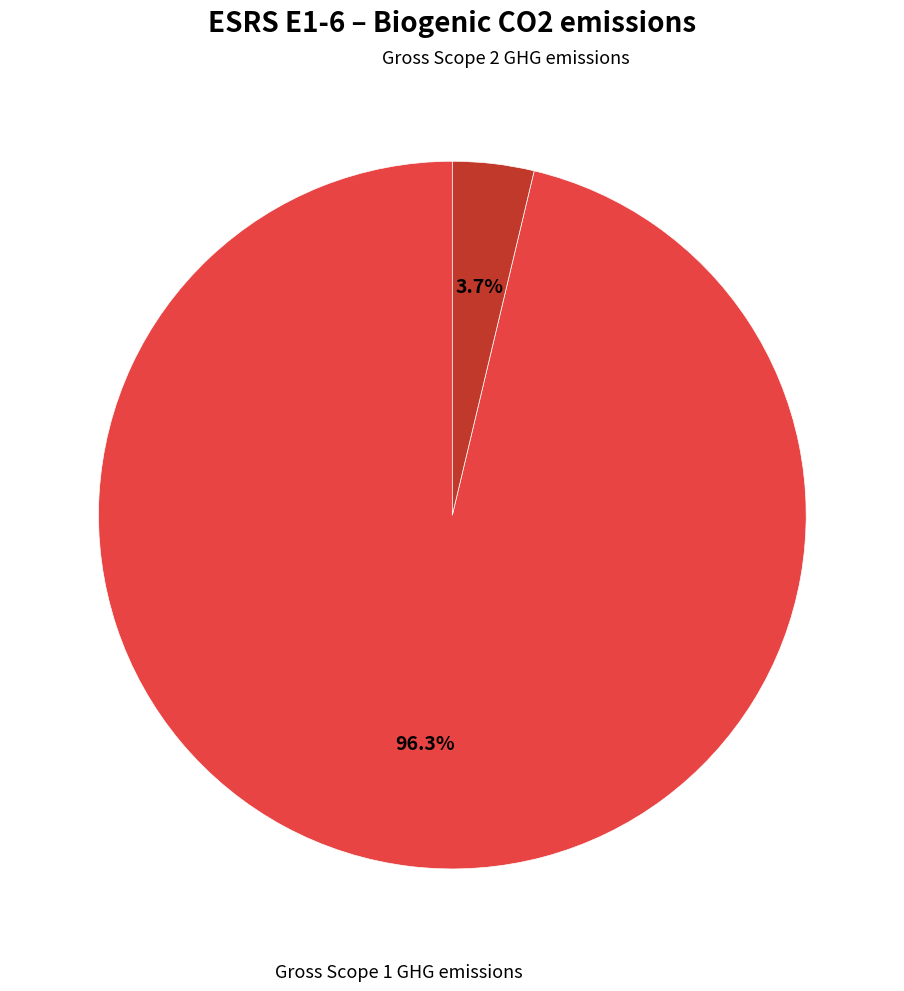

How many slices are in this pie chart?

2